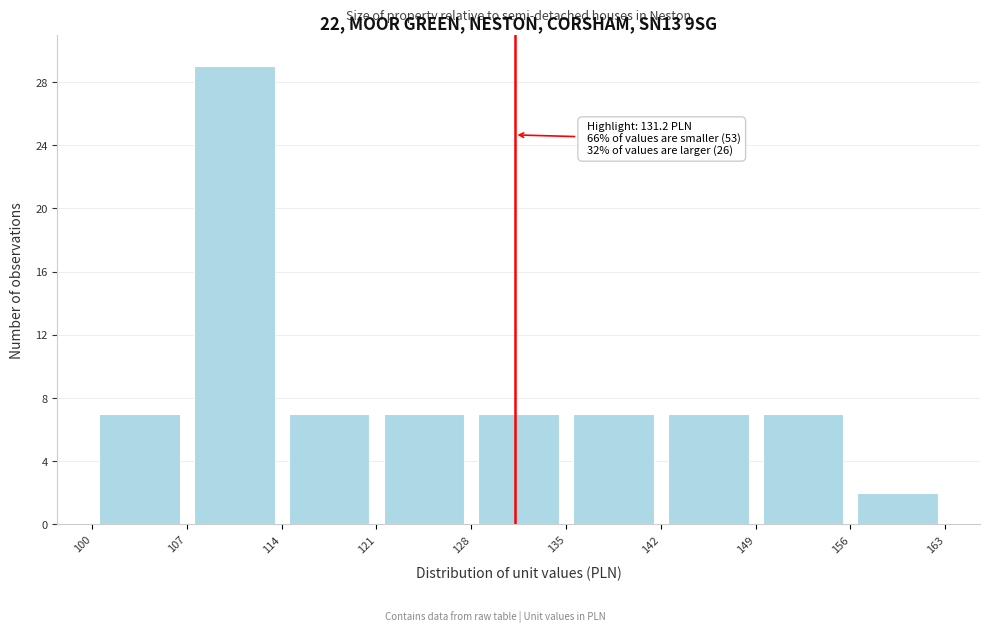

Over which range of the x-axis is the bar tallest?

107 to 114